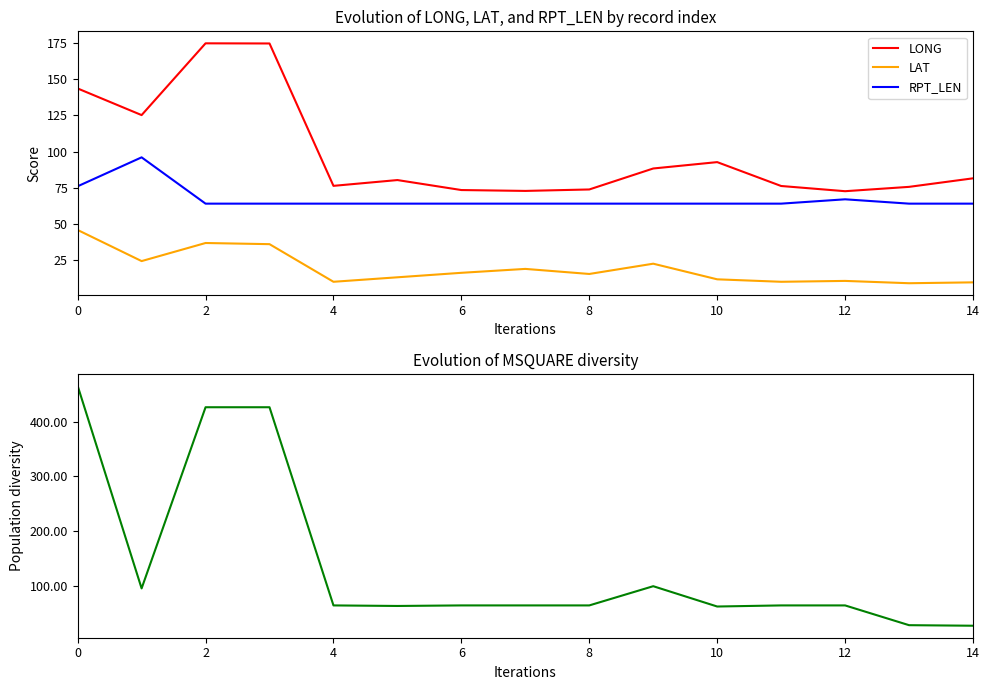

Reading left to right, what are all the values shown in this chart?

LONG: 143.6	125.2	174.8	174.7	76.3	80.3	73.4	72.8	73.8	88.3	92.7	76.2	72.6	75.6	81.5
LAT: 45.8	24.3	36.8	36.0	10.0	13.1	16.2	18.9	15.4	22.5	11.7	10.0	10.6	9.0	9.6
RPT_LEN: 76.0	96.0	64.0	64.0	64.0	64.0	64.0	64.0	64.0	64.0	64.0	64.0	67.0	64.0	64.0
MSQUARE: 465.0	96.0	426.0	426.0	65.0	64.0	65.0	65.0	65.0	100.0	63.0	65.0	65.0	29.0	28.0